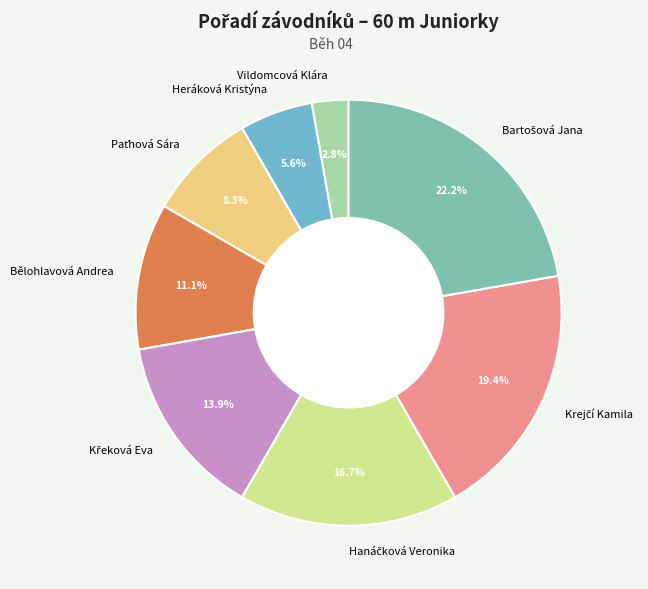

What portion of the pie excludes Vildomcová Klára?

97.2%